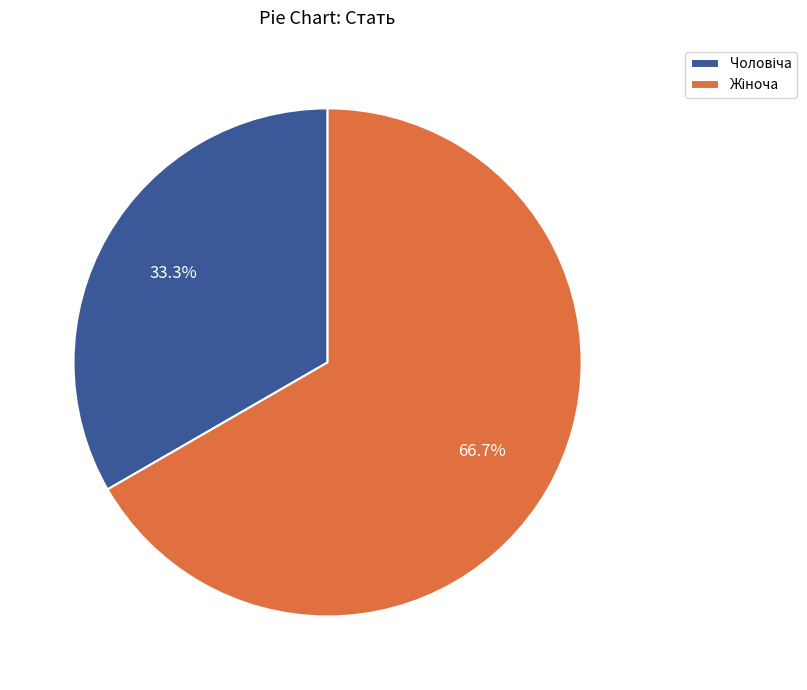

Is there a majority slice in this chart?

Yes